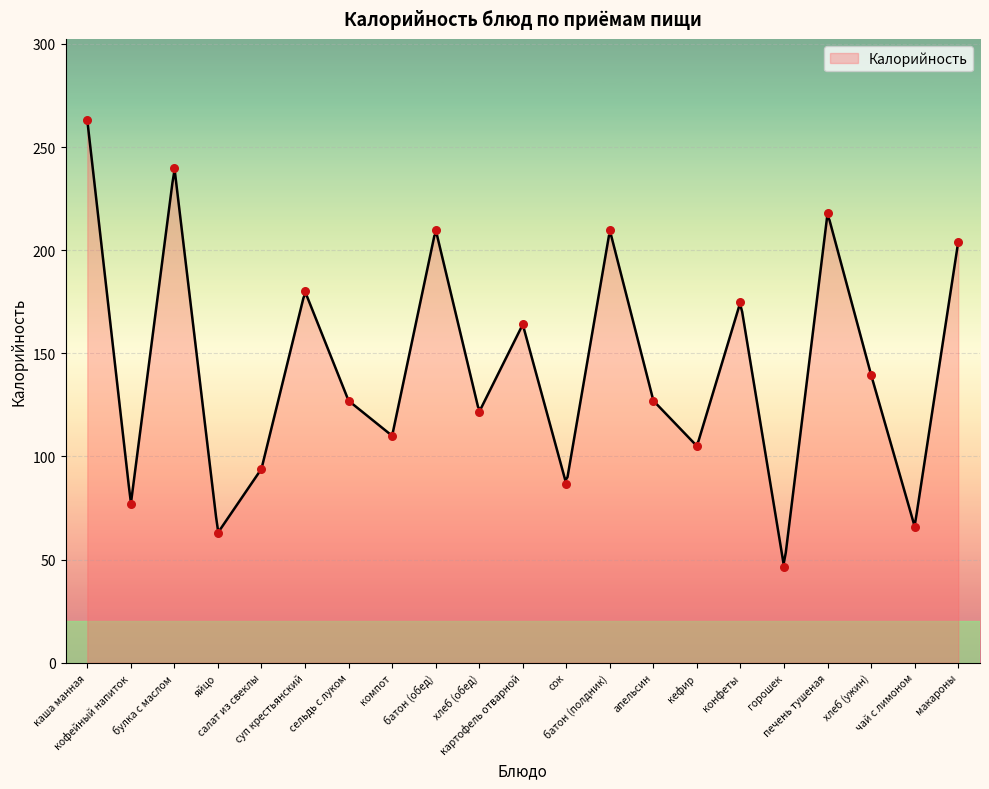

Which has a higher value, чай с лимоном or конфеты?

конфеты